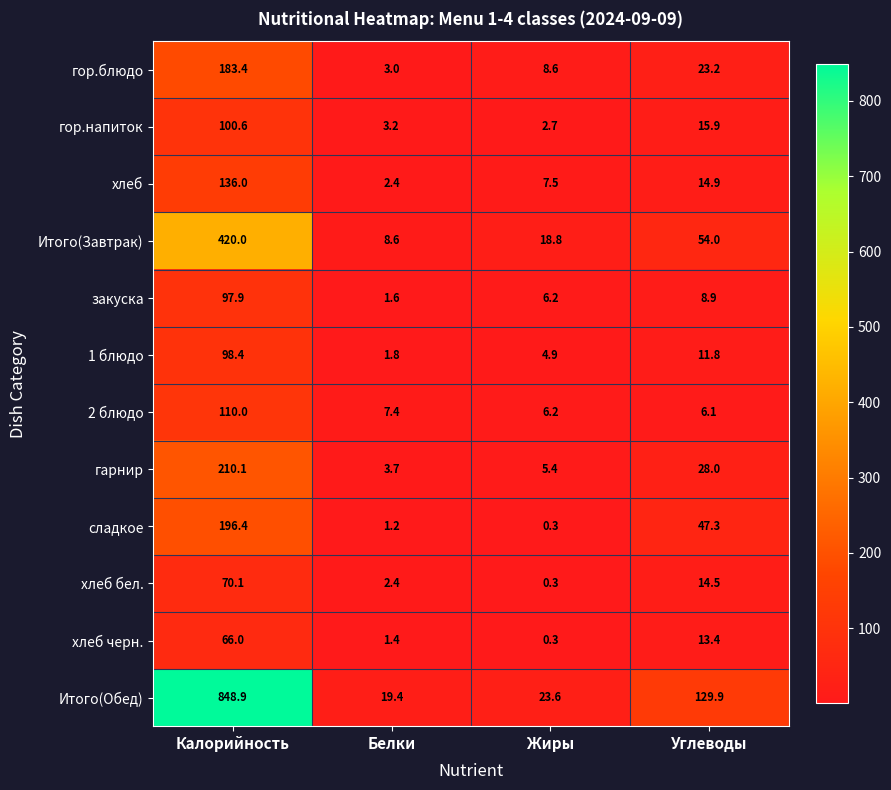

Which series changed the most between Жиры and Углеводы?

Итого(Обед)